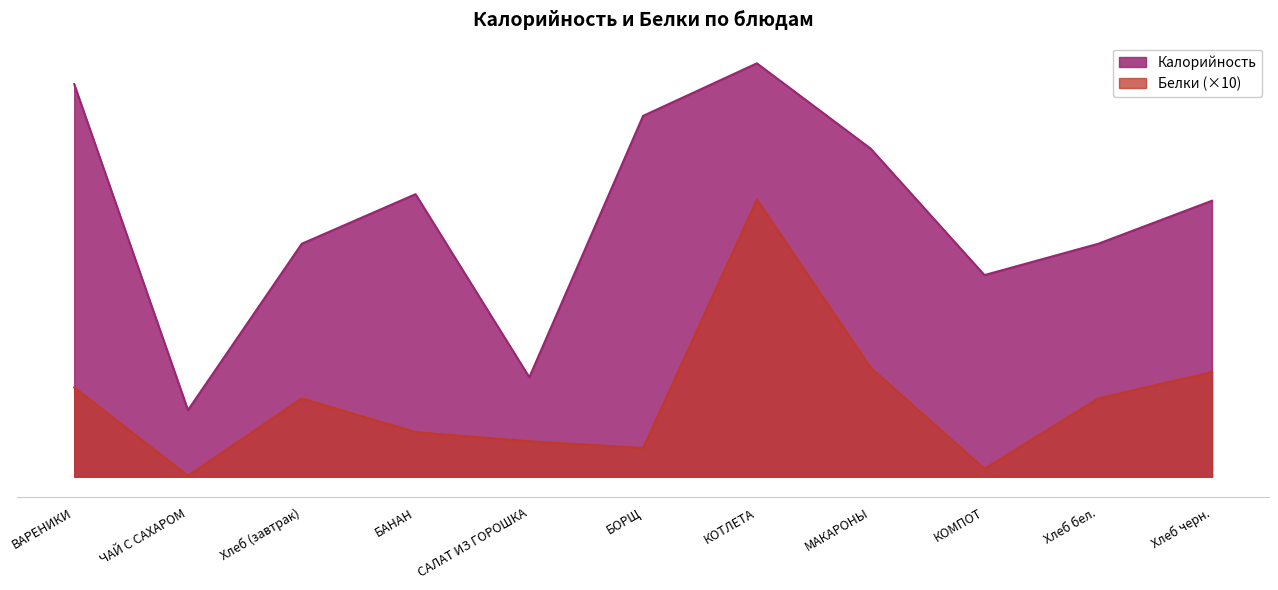

Rank the series at САЛАТ ИЗ ГОРОШКА from highest to lowest value.

Калорийность, Белки (×10)